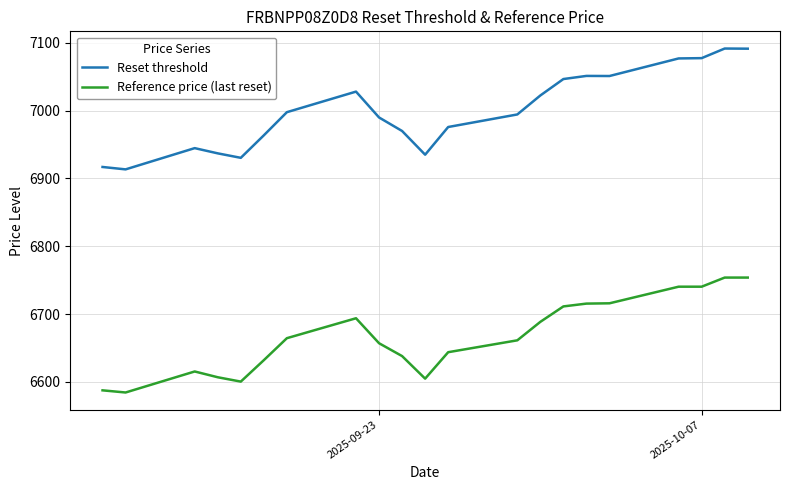

Which series has the largest range (max minus min)?

Reset threshold